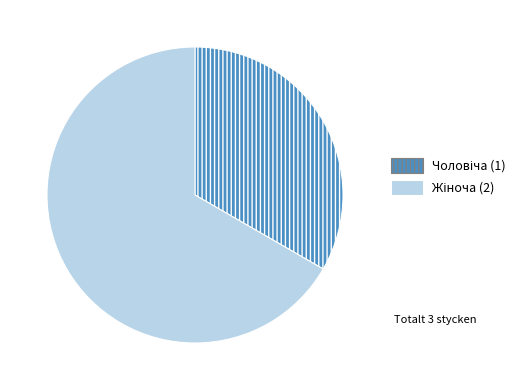

Does any single category account for the majority?

Yes